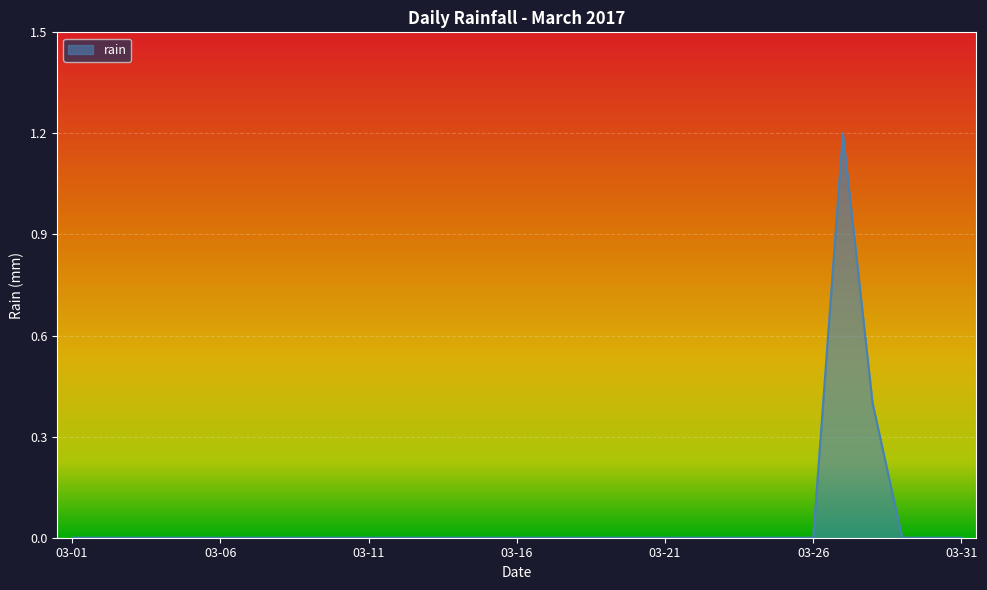

Is it true that the value at 03-16 is 0.8?

False